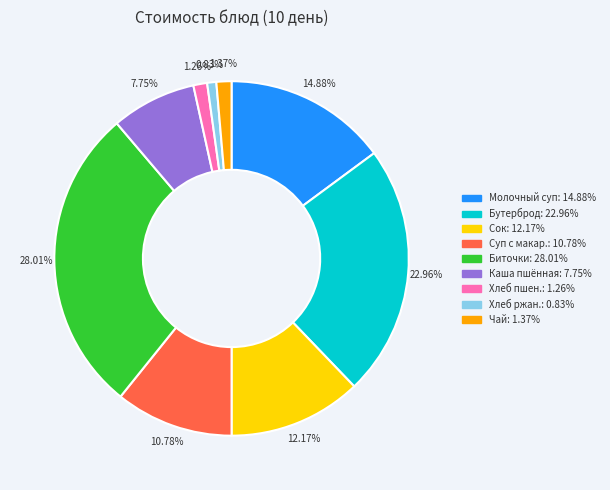

Is there any slice that represents more than half of the pie?

No